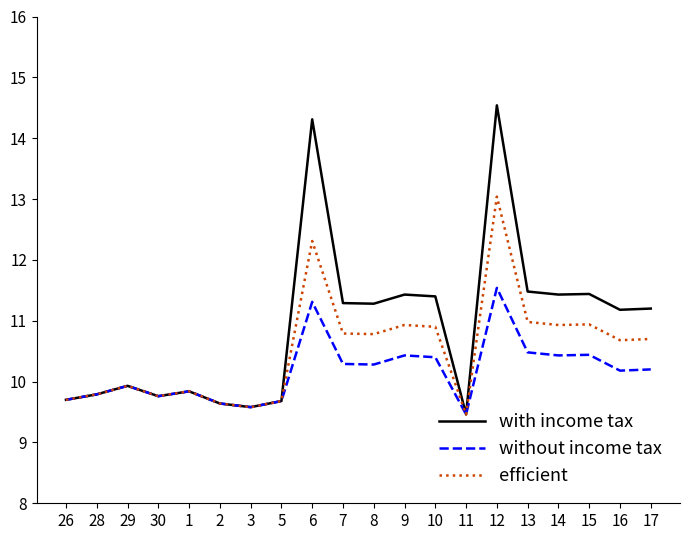

What is the sum of the efficient values at 16 and 12?

23.7